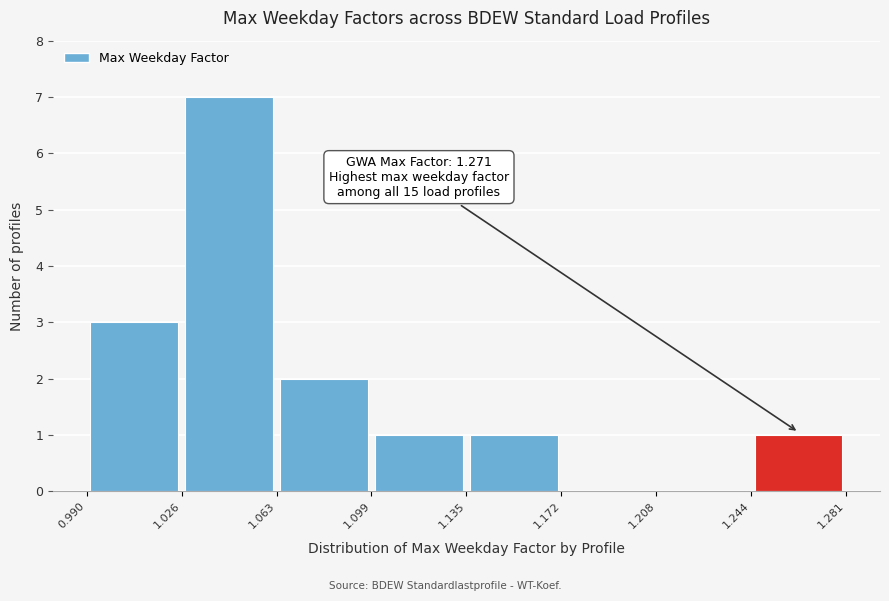

Over which range of the x-axis is the bar tallest?

1.026 to 1.063